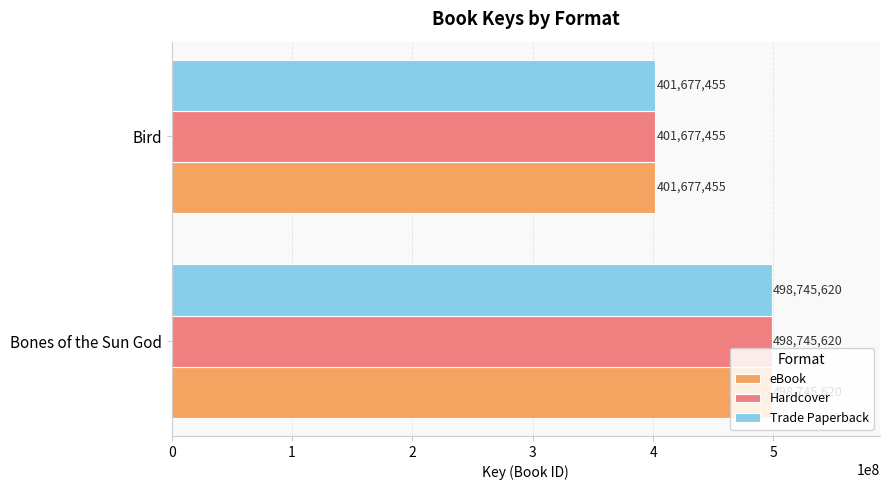

How many values in the Hardcover series are below 498745620?

1